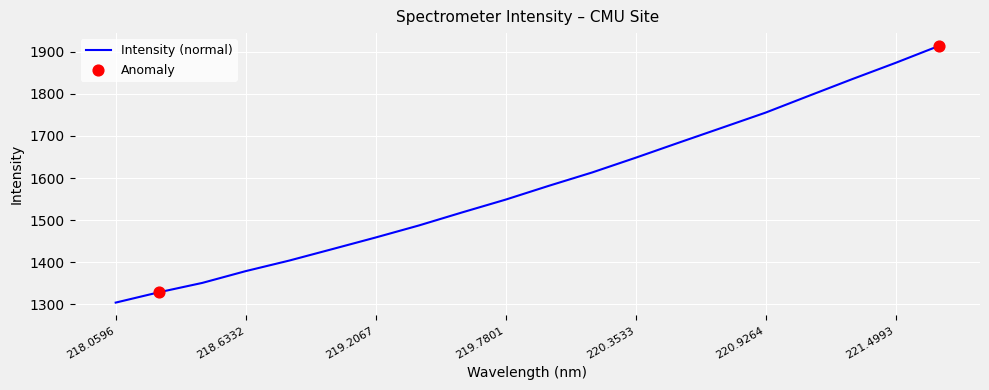

What is the minimum value shown in the chart?

1304.3